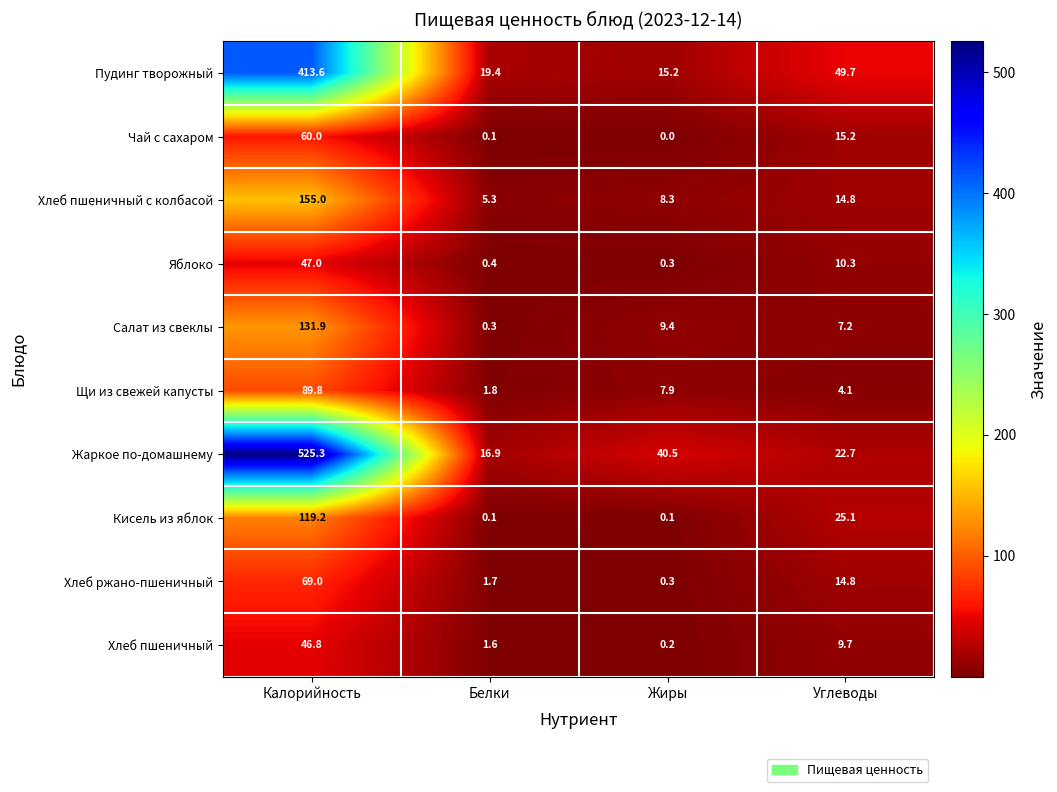

Rank the series by their maximum value, from lowest to highest.

Хлеб пшеничный, Яблоко, Чай с сахаром, Хлеб ржано-пшеничный, Щи из свежей капусты, Кисель из яблок, Салат из свеклы, Хлеб пшеничный с колбасой, Пудинг творожный, Жаркое по-домашнему